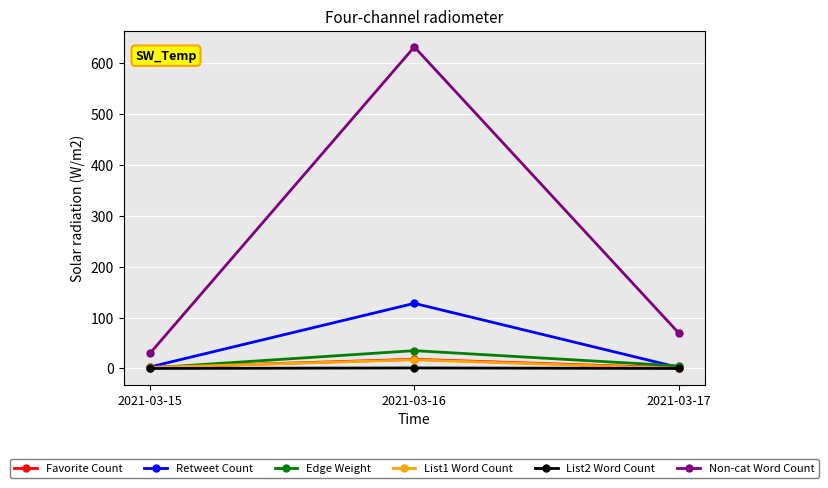

At which category is the sum across all series the highest?

2021-03-16